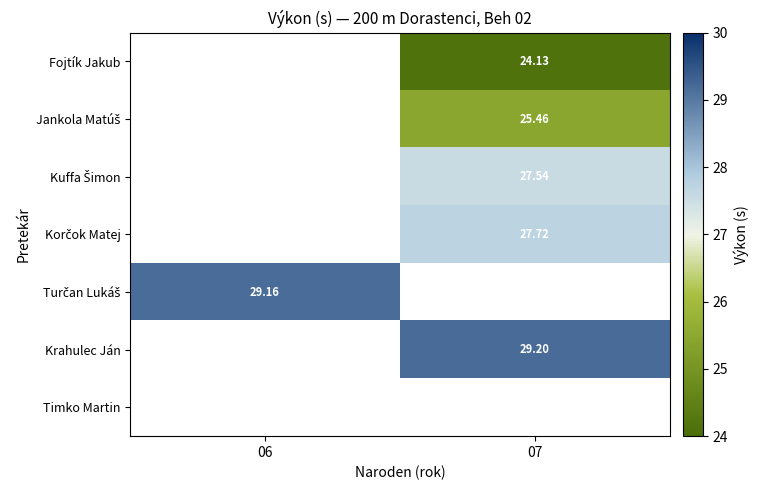

Which series has the widest spread of values?

Turčan Lukáš